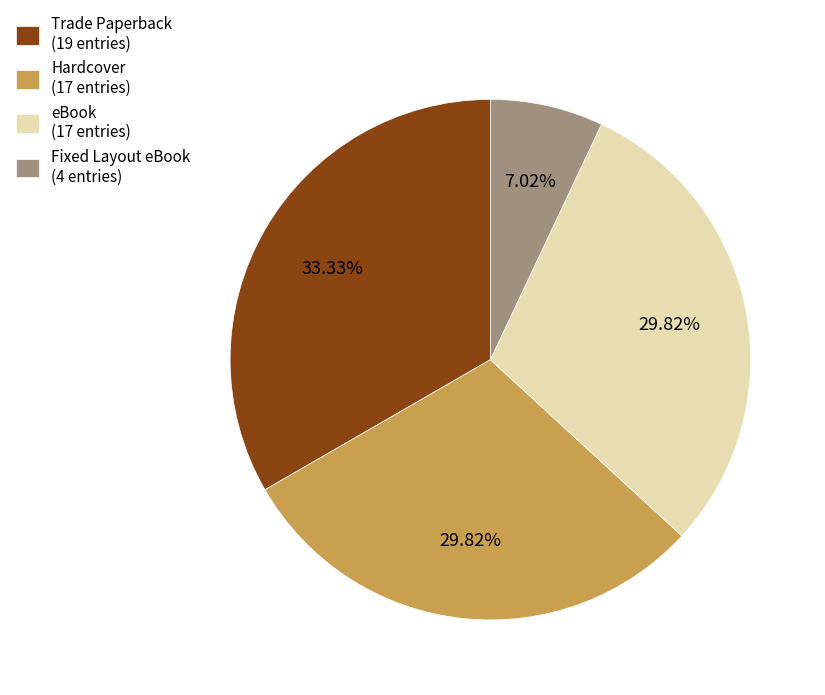

What is the ratio of the value at Trade Paperback (19 entries) to the value at Hardcover (17 entries)?

1.1